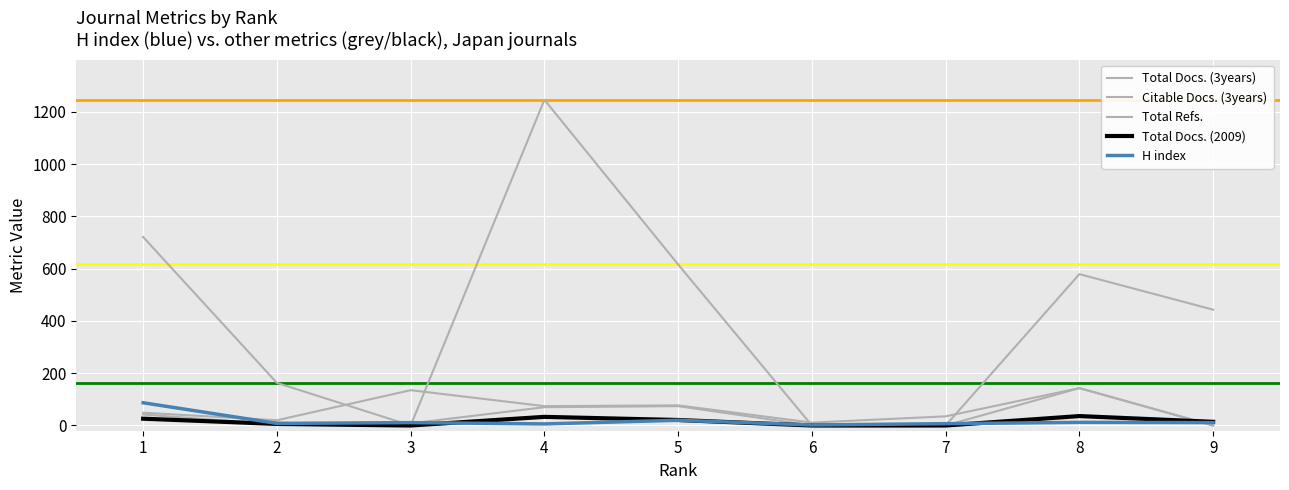

Which series has the widest spread of values?

Total Refs.